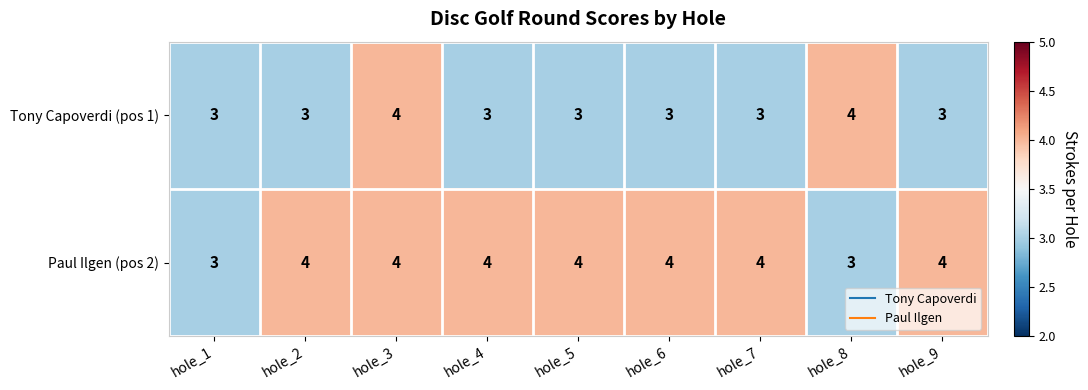

Rank the series by their average value, from lowest to highest.

Tony Capoverdi (pos 1), Paul Ilgen (pos 2)